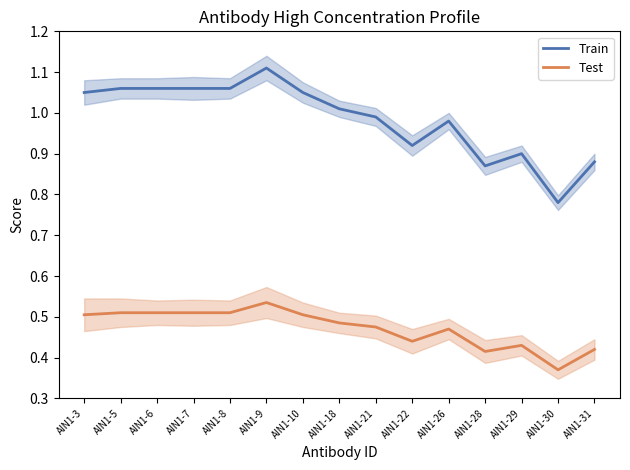

The value of Train at AIN1-31 is 0.5. True or false?

False